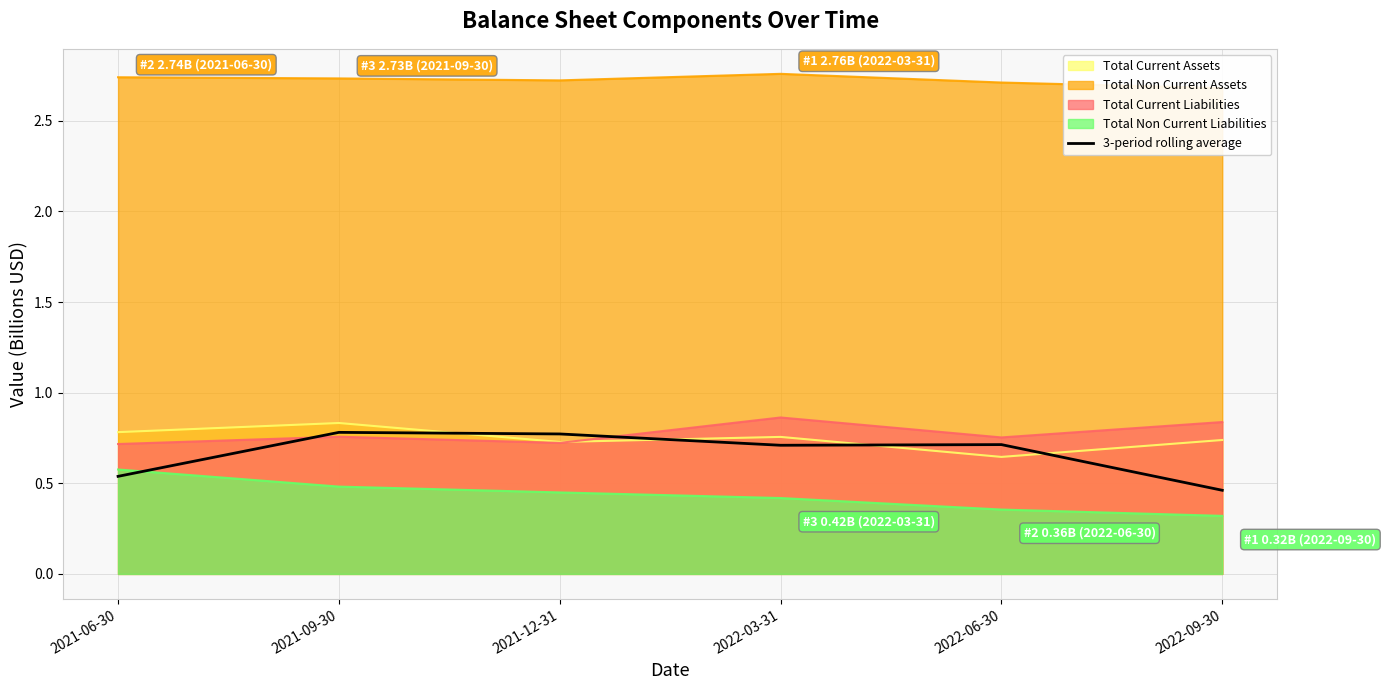

At which category does the data reach its first local peak?

2021-09-30